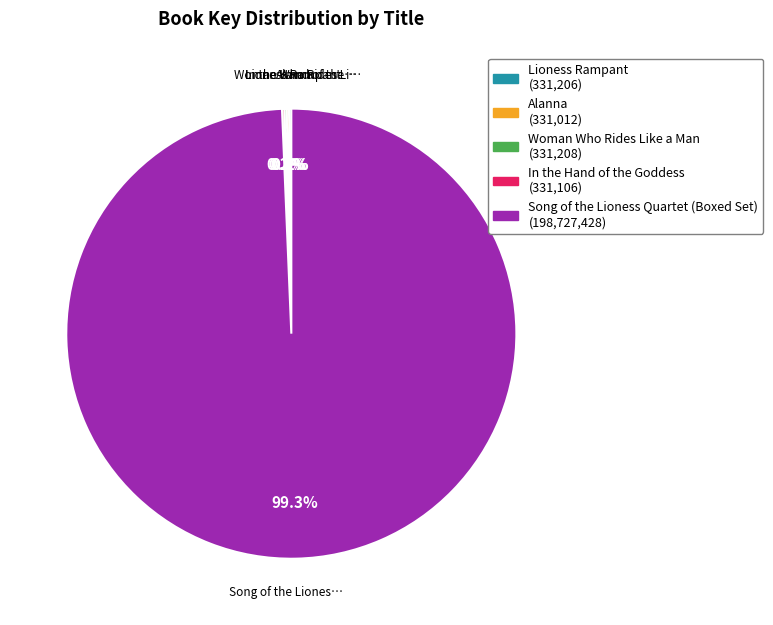

What is the largest slice in the pie chart?

Song of the Lioness Quartet (Boxed Set)